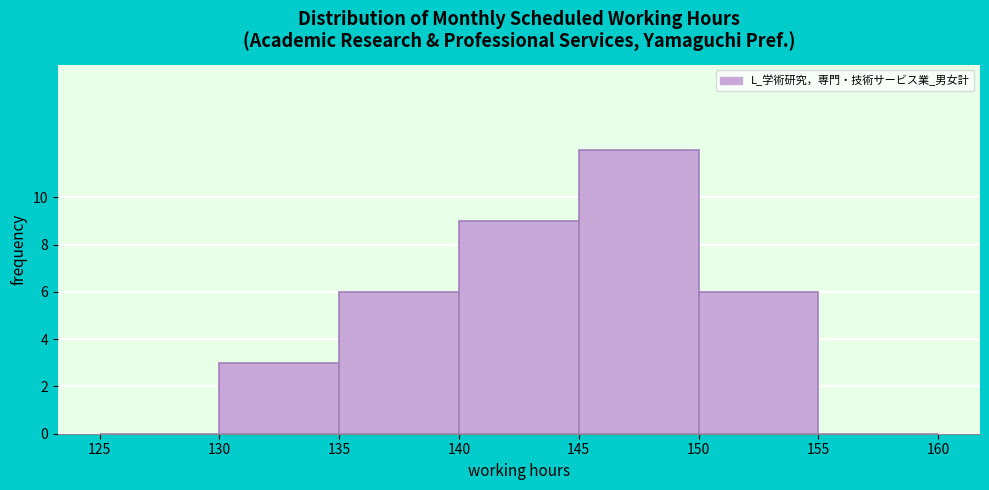

Which range on the x-axis has the tallest bar?

145 to 150